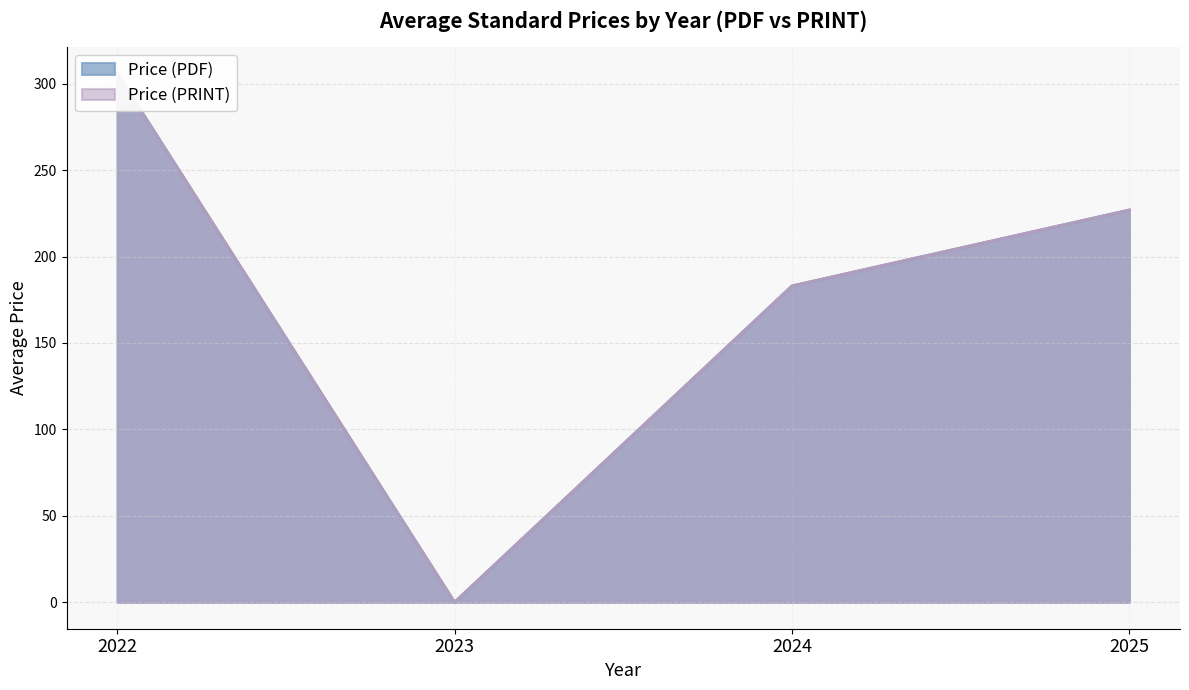

True or false: Price (PRINT) and Price (PDF) intersect in this chart.

False